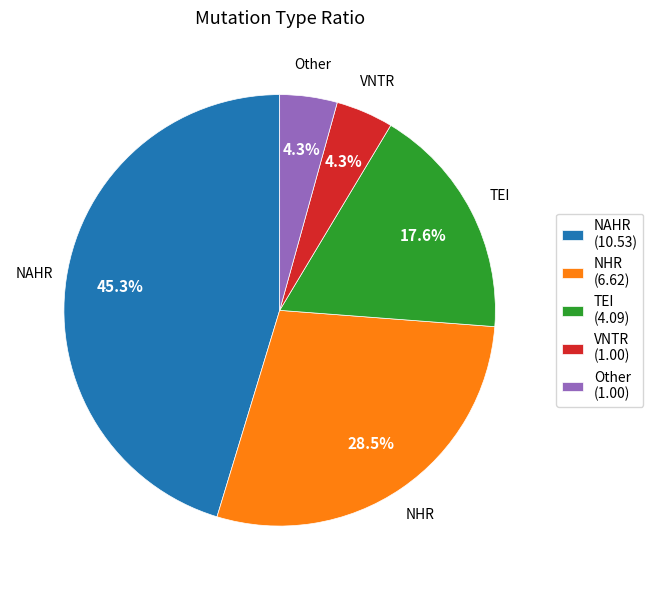

What is the largest slice in the pie chart?

NAHR